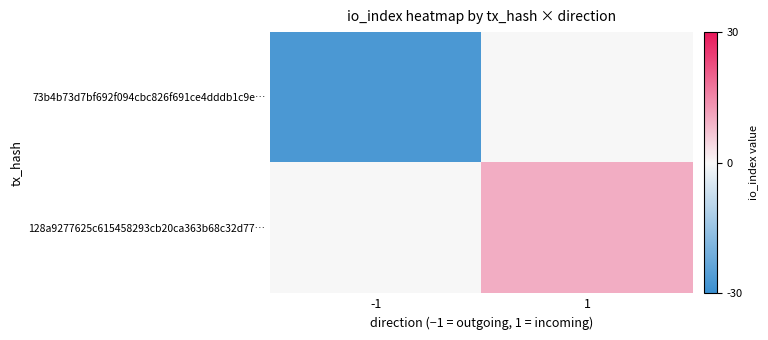

Between 1 and -1, which is larger?

1